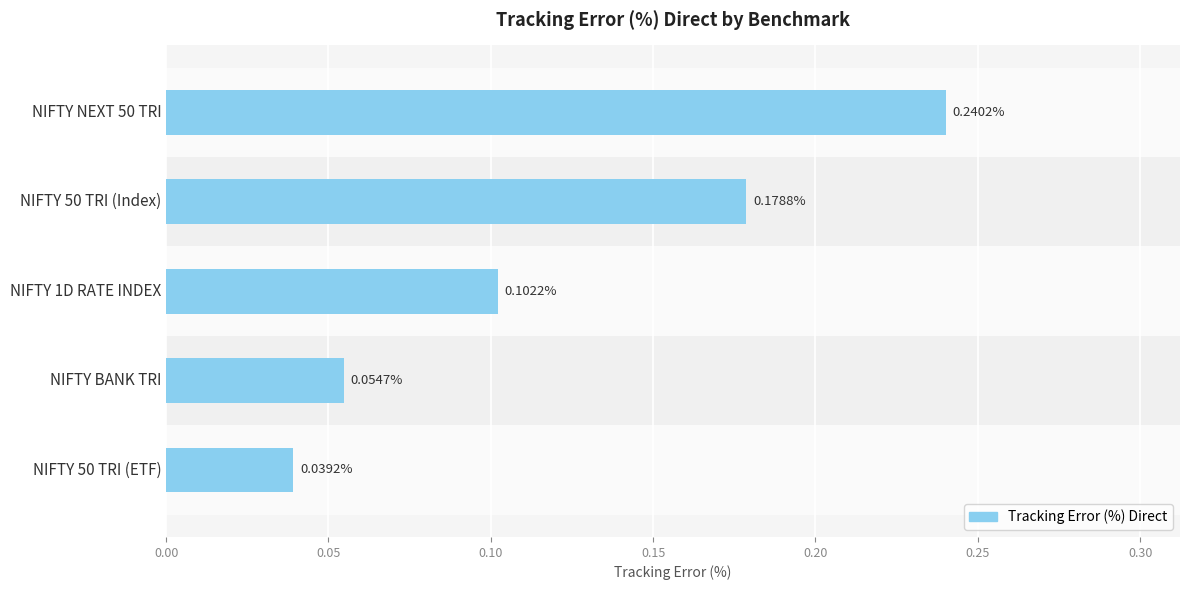

What is the sum of all values?

0.6